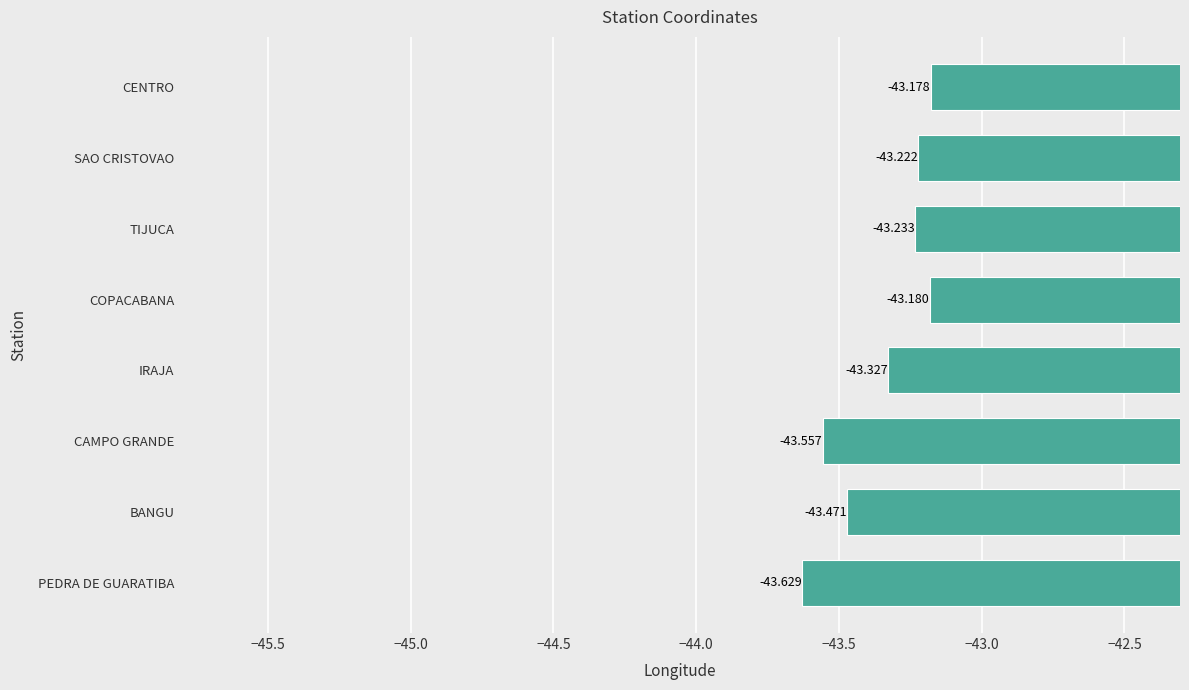

At which category does the chart reach its minimum across all series?

PEDRA DE GUARATIBA